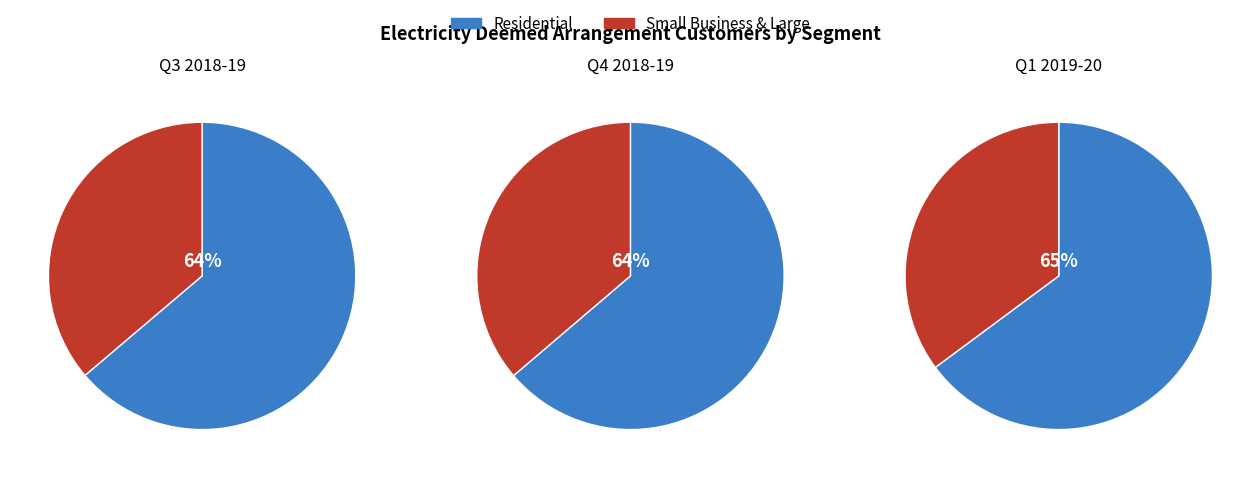

Which slice is the smallest?

Q1 2019-20